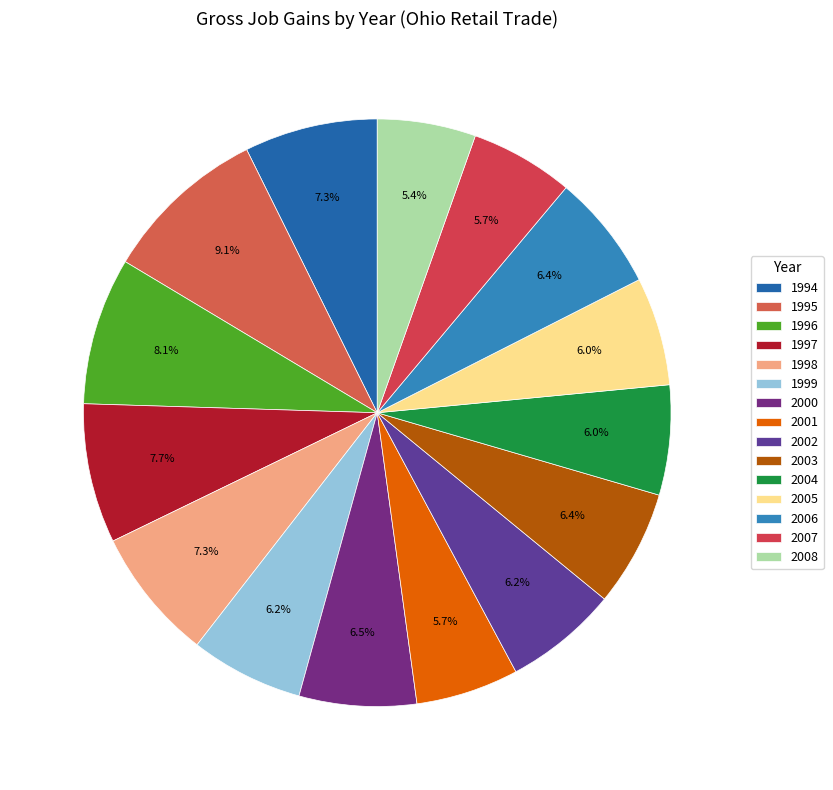

What is the change in value from 2002 to 2008?

-276